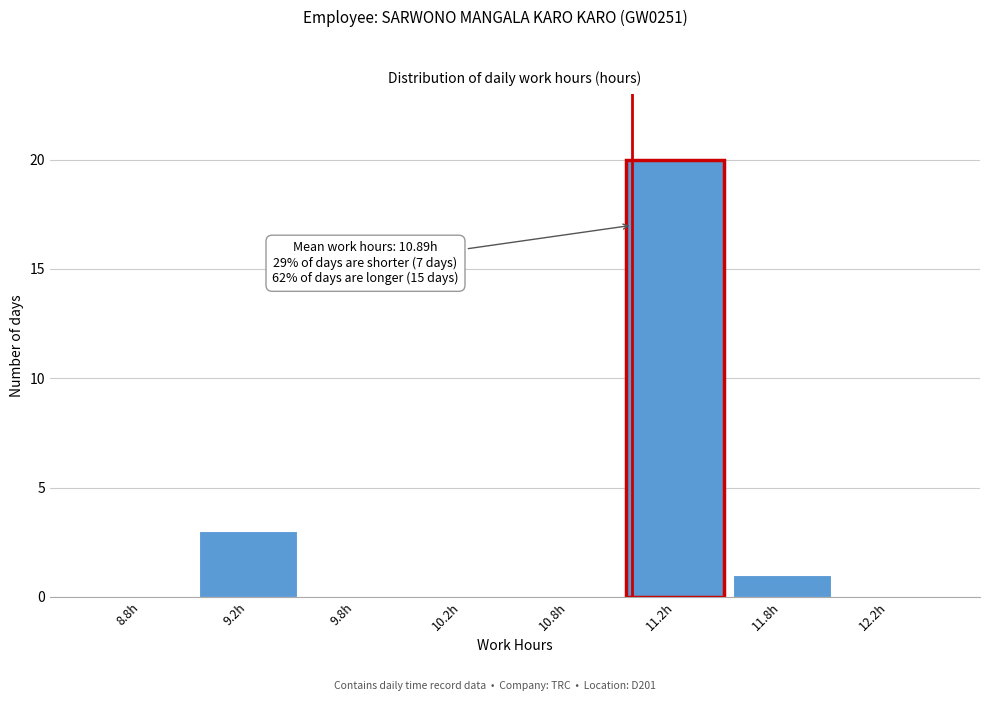

Reading left to right, extract all data points from this chart.

8.8h=0	9.2h=3	9.8h=0	10.2h=0	10.8h=0	11.2h=20	11.8h=1	12.2h=0